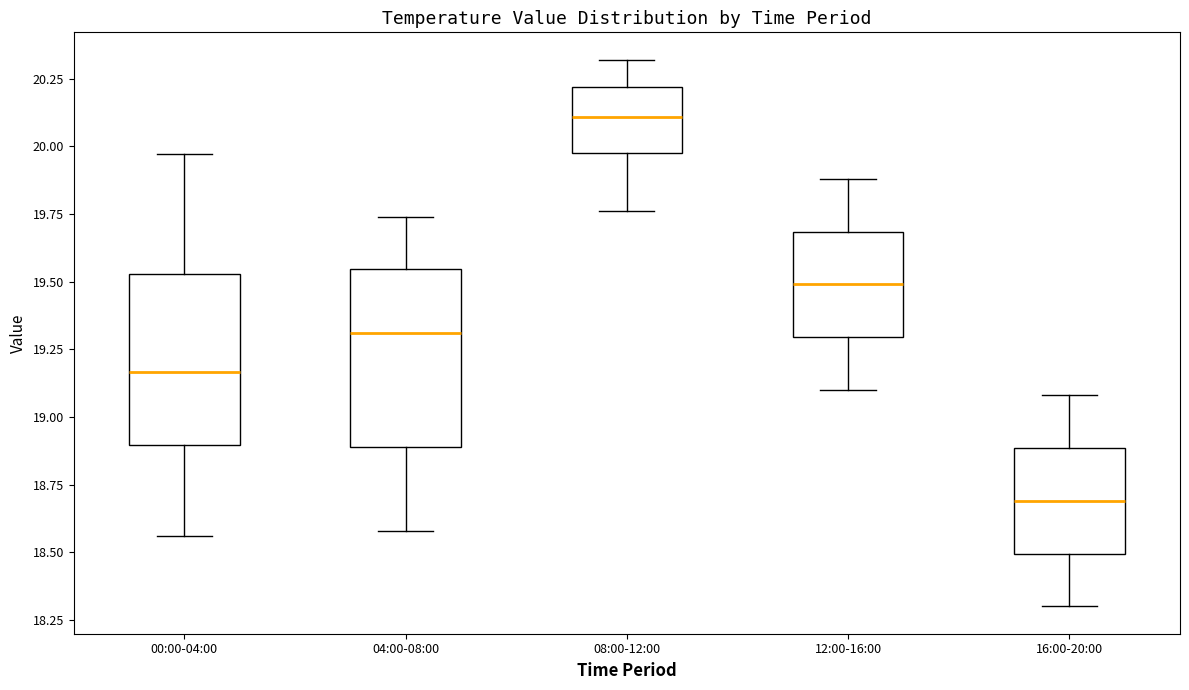

Which box has the lowest median line?

16:00-20:00